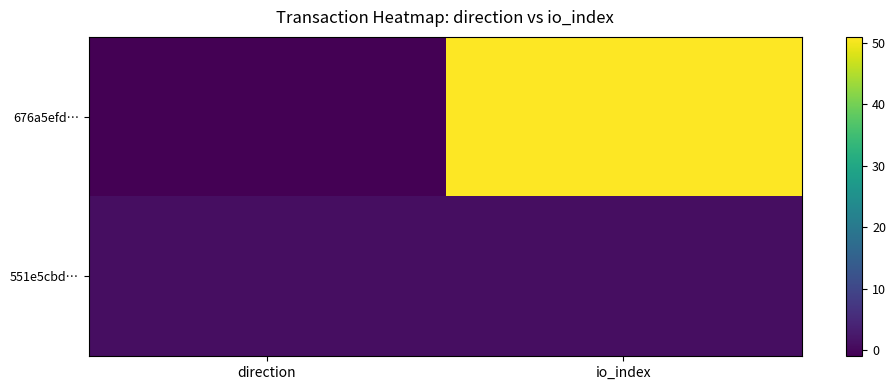

List the series in order of their peak value, lowest first.

551e5cbd…, 676a5efd…